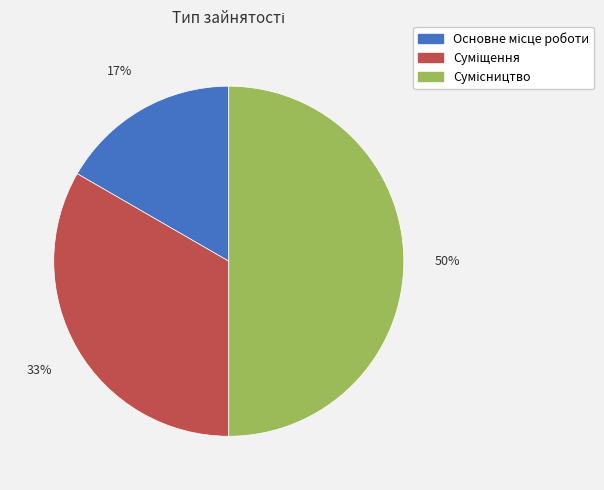

To the nearest percent, what is the average slice percentage?

33%